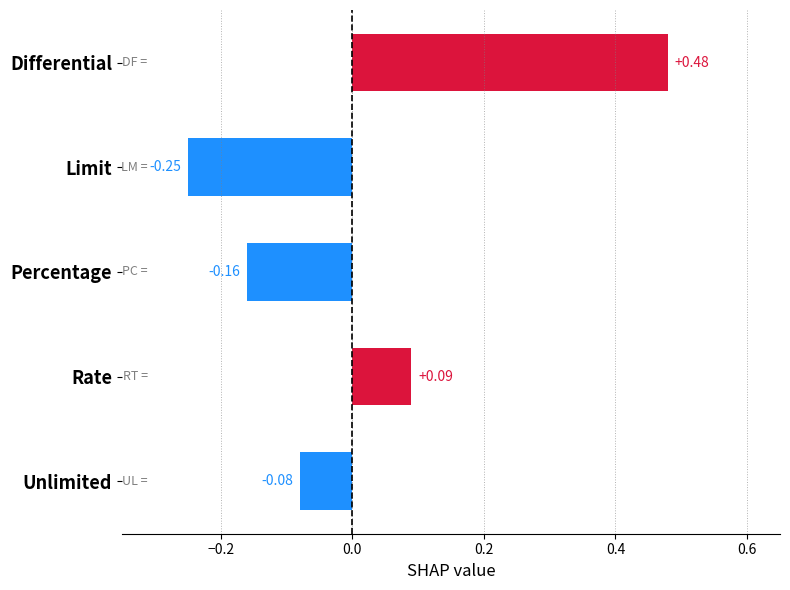

At which label is the value closest to 0?

Unlimited